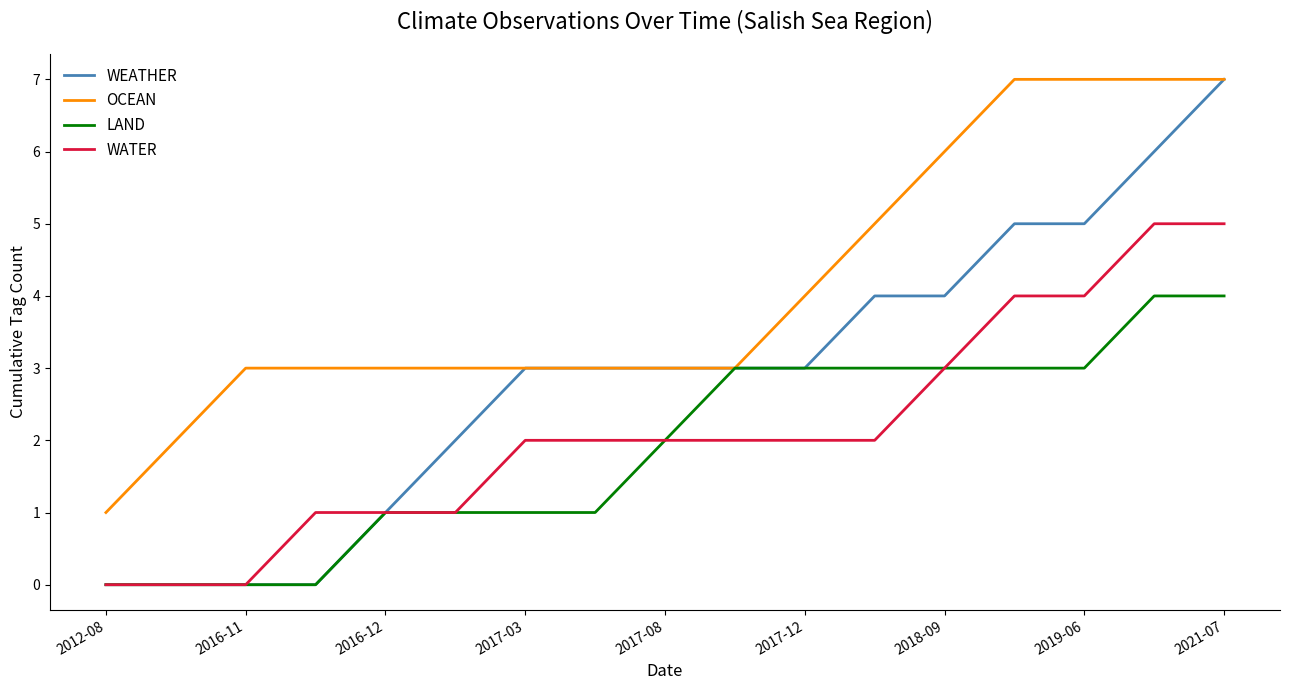

Which series has the largest range (max minus min)?

WEATHER